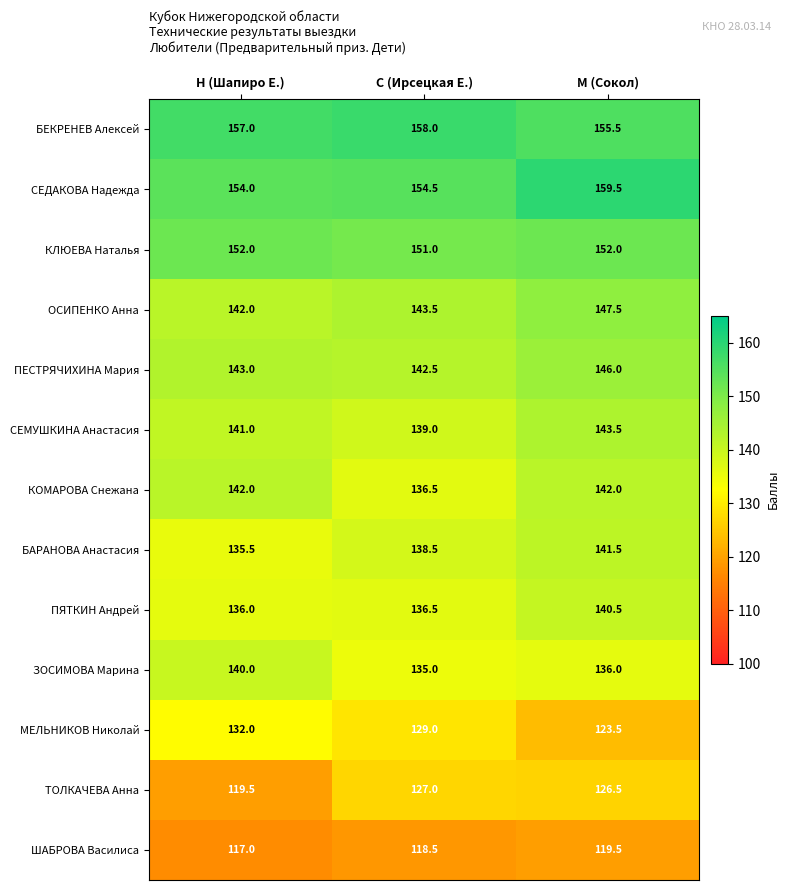

Is it true that МЕЛЬНИКОВ Николай equals 217.9 at С (Ирсецкая Е.)?

False